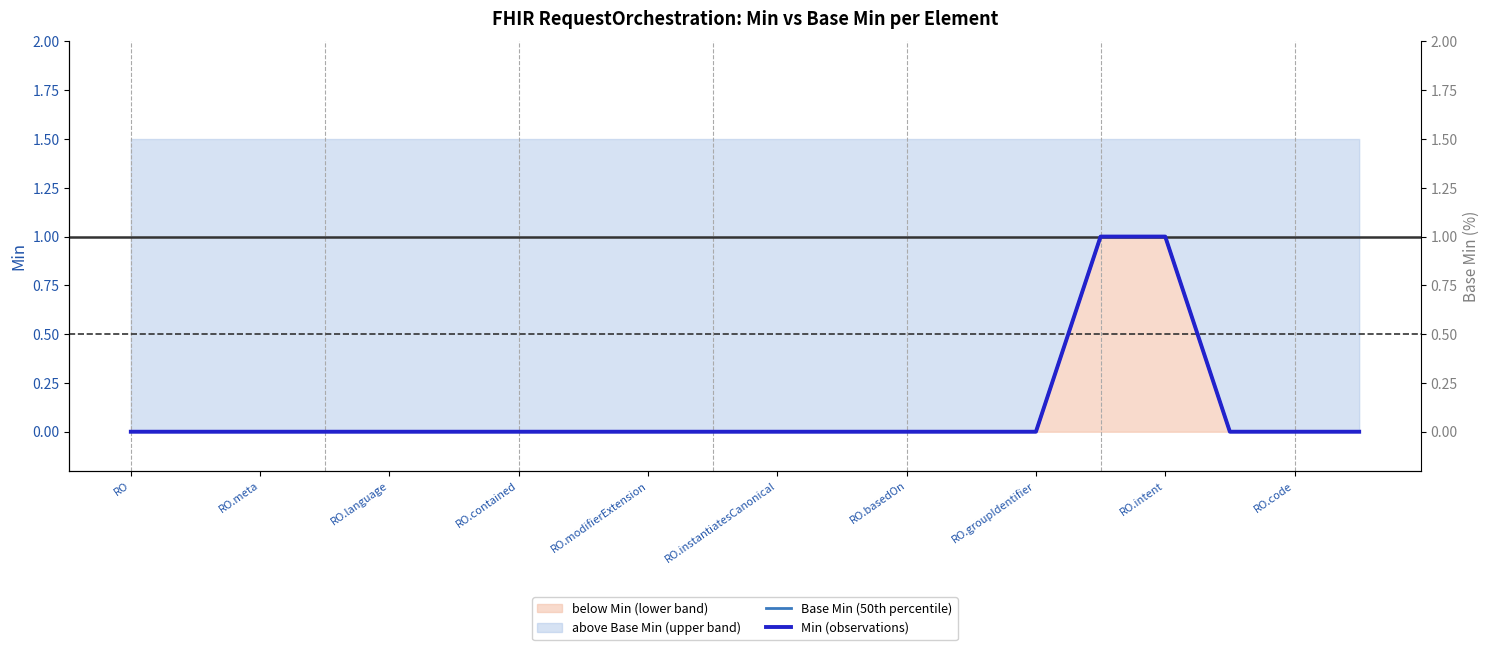

Which series has the largest total across all categories?

Base Min (50th percentile)